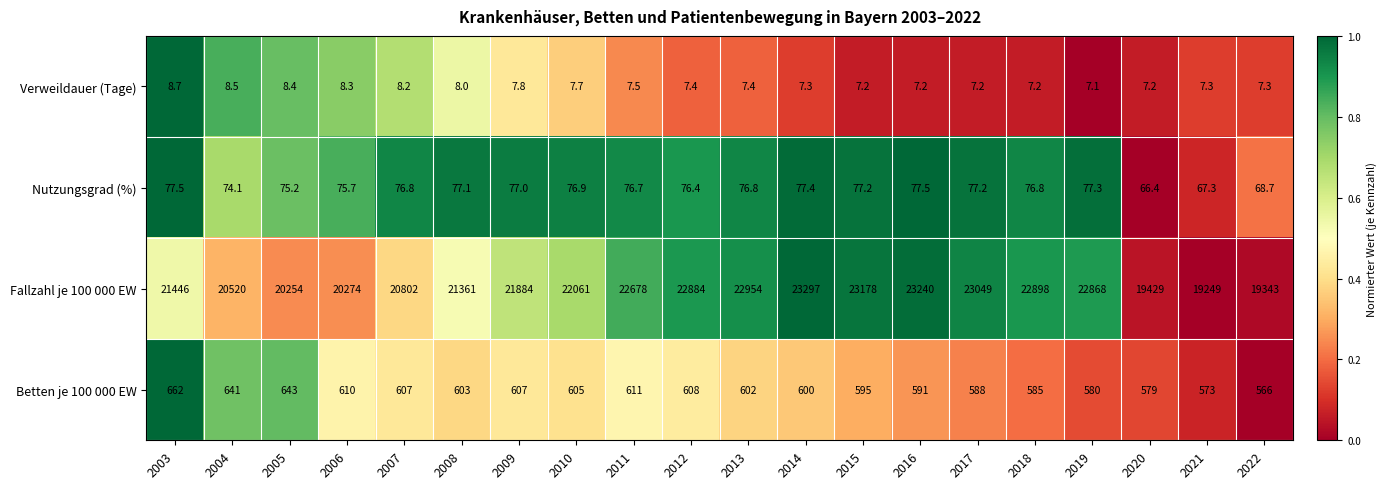

The value of Verweildauer (Tage) at 2003 is 12.8. True or false?

False